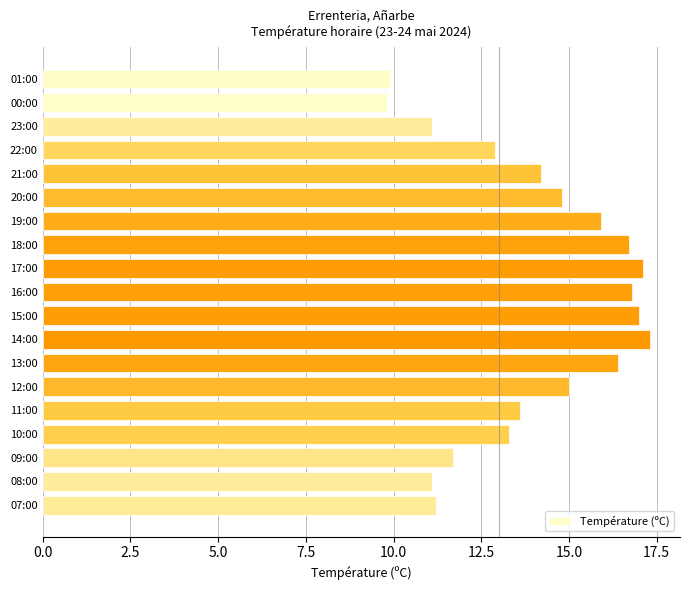

At which category does the chart reach its peak across all series?

14:00